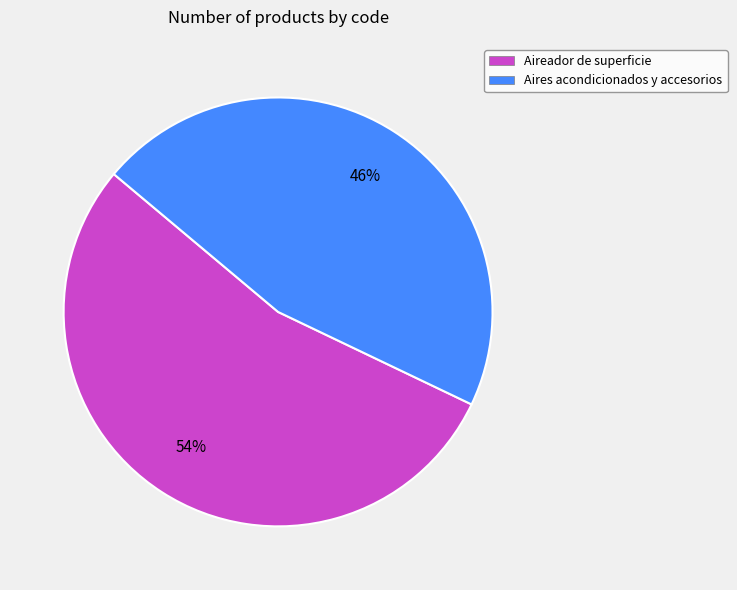

Is it true that Aires acondicionados y accesorios is 46% of the pie?

True